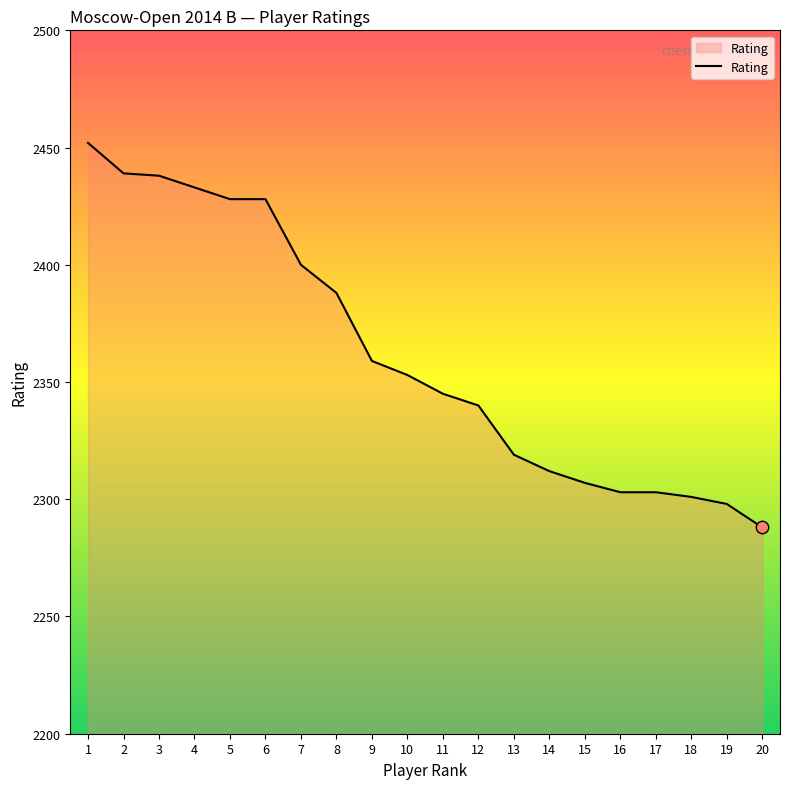

Between 20 and 13, which is larger?

13